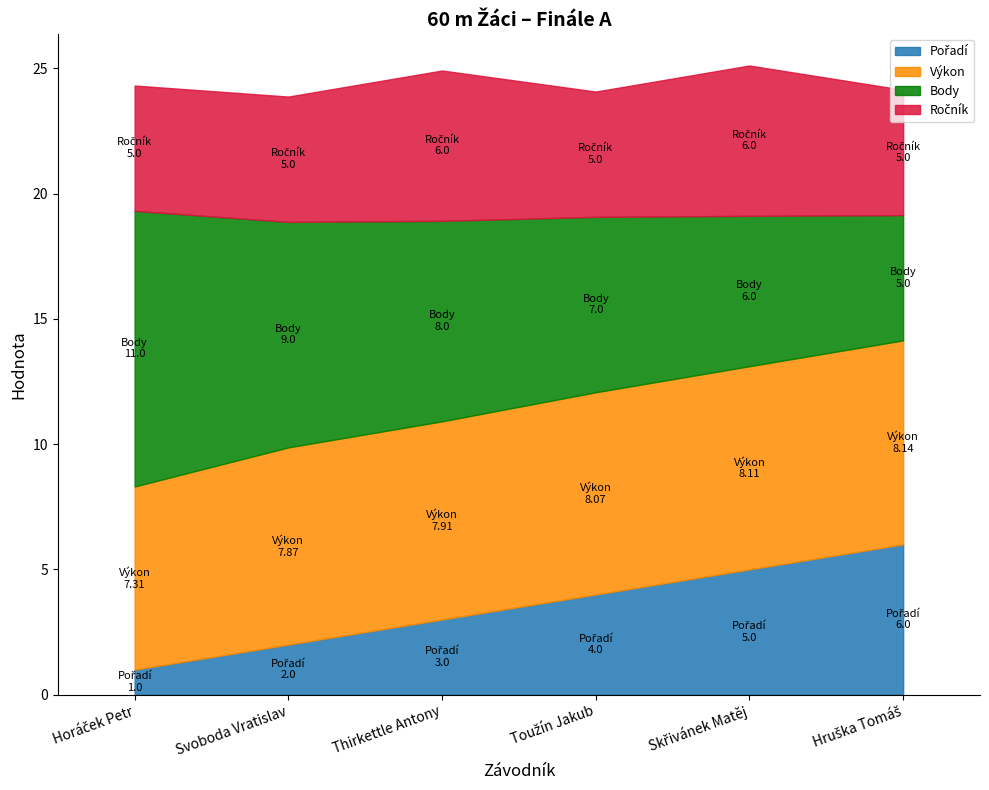

What are all the series names shown in the legend?

Pořadí, Výkon, Body, Ročník